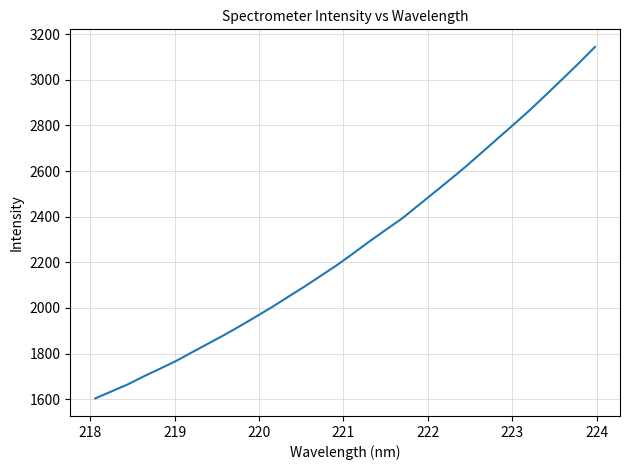

What is the maximum value shown in the chart?

3143.8